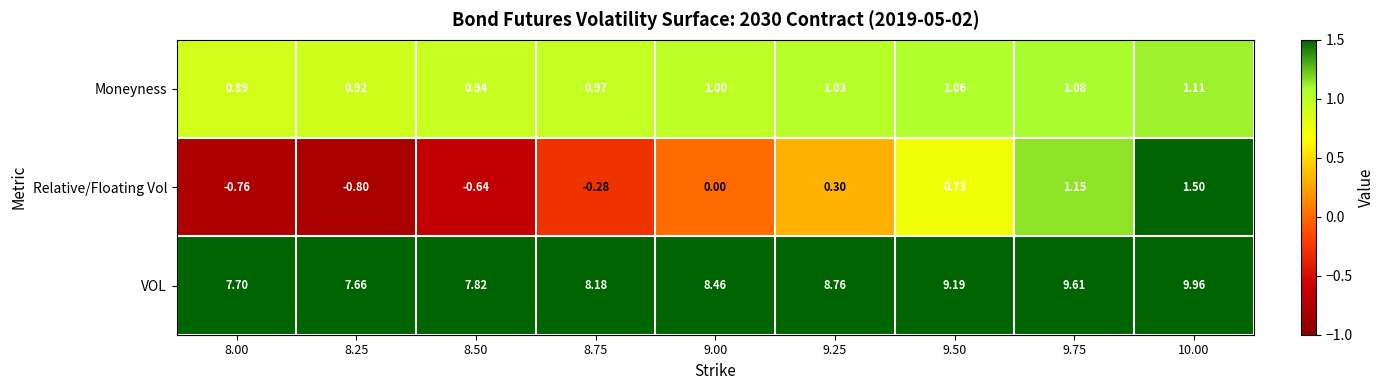

What is the total value across all series at 8.50?

8.1